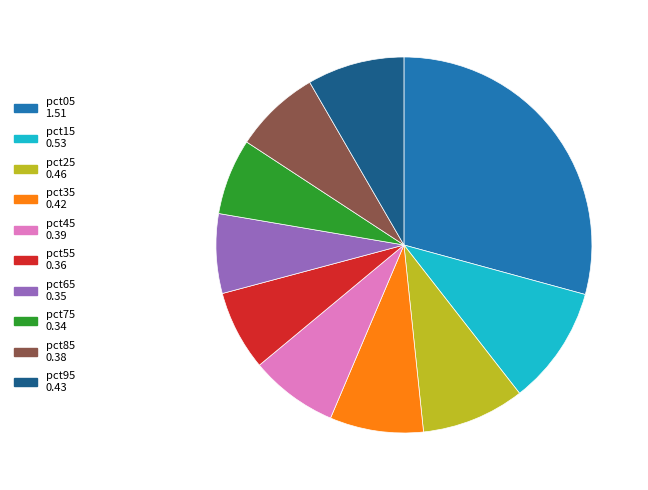

Count the number of slices in the pie.

10